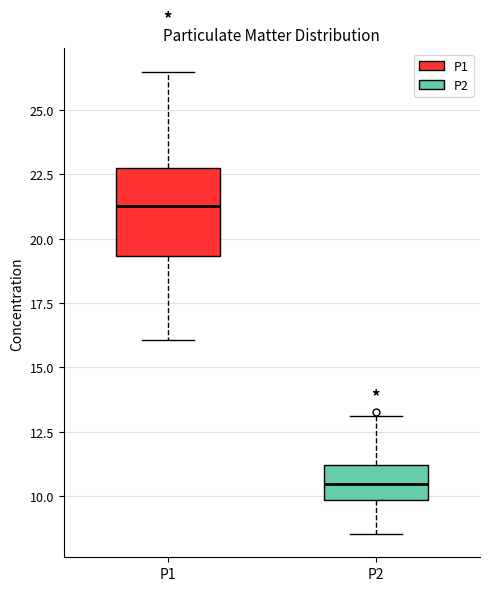

Where does the median line of the box for P1 sit on the y-axis? The values are not printed on the chart, so give them approximately, as read against the axis.

21.5